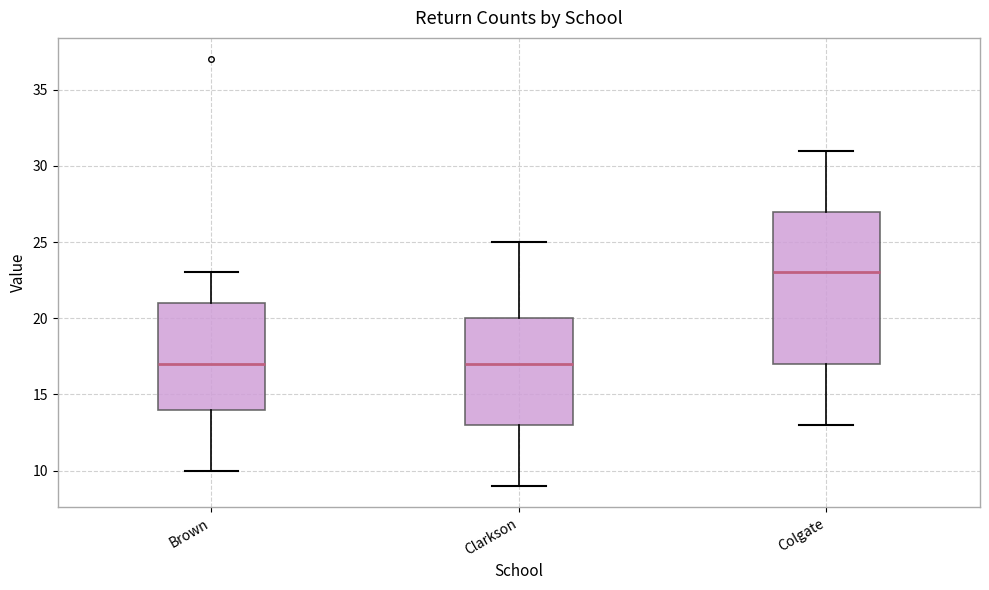

Reading left to right, read every box against the y-axis: the position of its median line, the range the box covers, and the ends of its whiskers. The values are not printed on the chart, so give them approximately, as read against the axis.

Brown: median 17, box 14 to 21, whiskers 10 to 23
Clarkson: median 17, box 13 to 20, whiskers 9 to 25
Colgate: median 23, box 17 to 27, whiskers 13 to 31